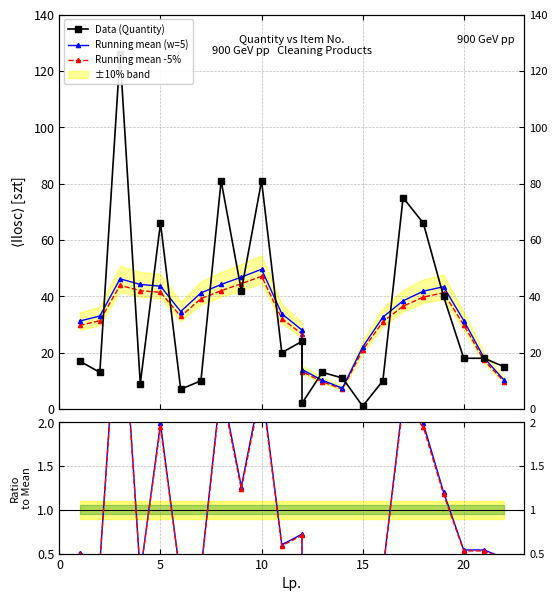

Which series has the largest total across all categories?

Data (Quantity)